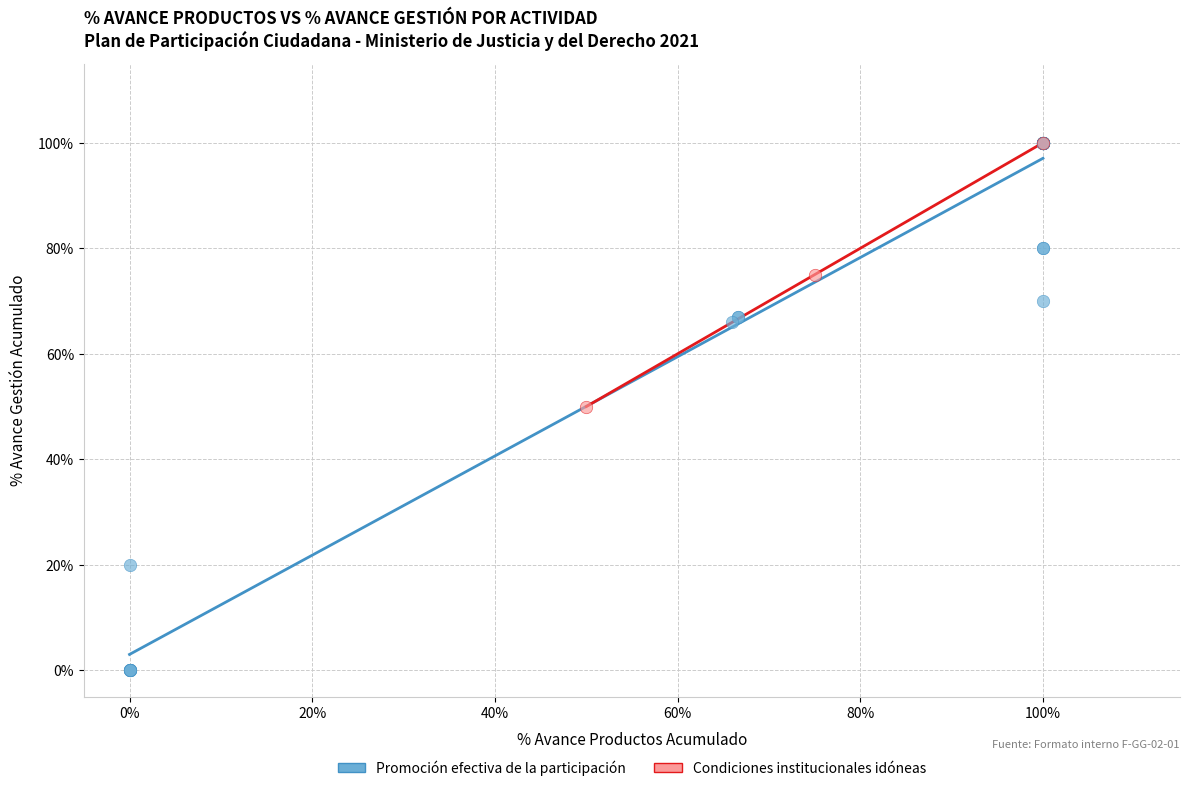

What are all the series names shown in the legend?

Promoción efectiva de la participación, Condiciones institucionales idóneas